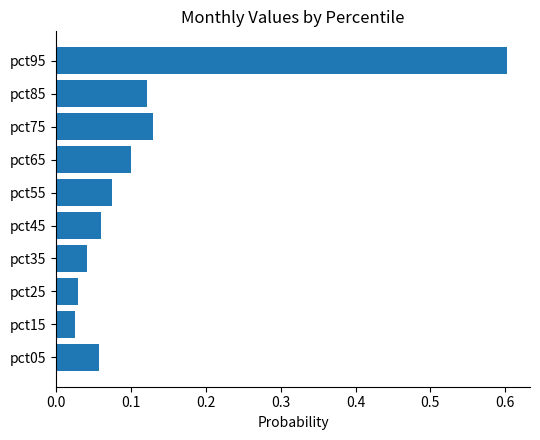

Between pct15 and pct35, which is larger?

pct35